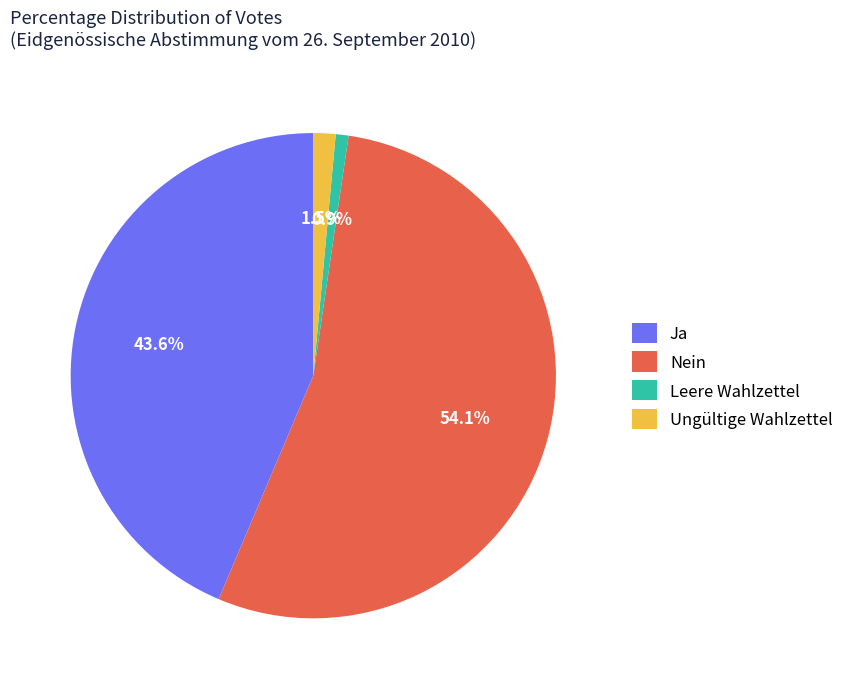

The Nein slice represents 65% of the pie. True or false?

False